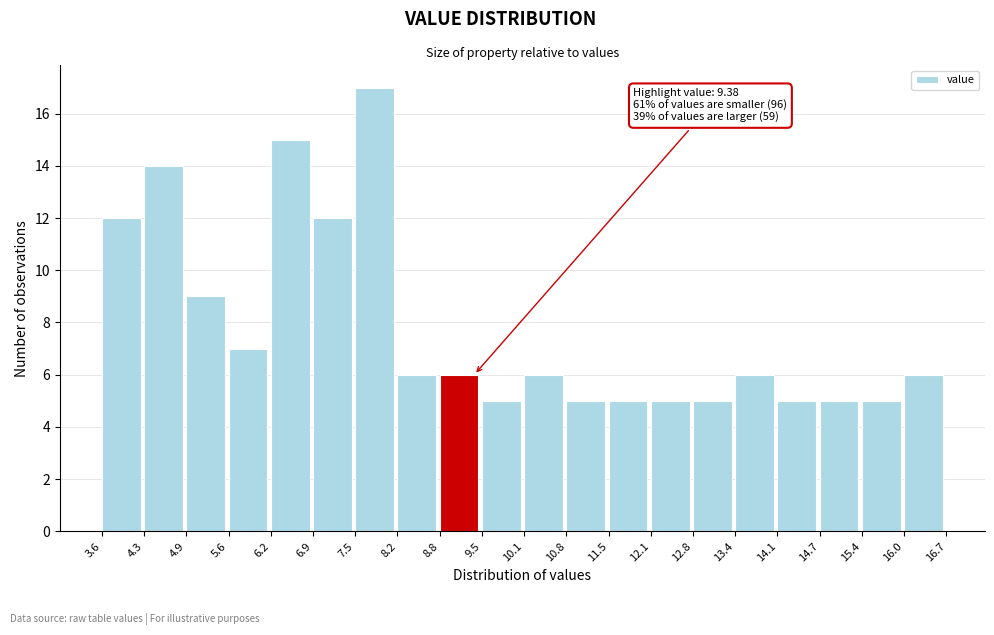

Which range on the x-axis has the tallest bar?

7.5 to 8.2